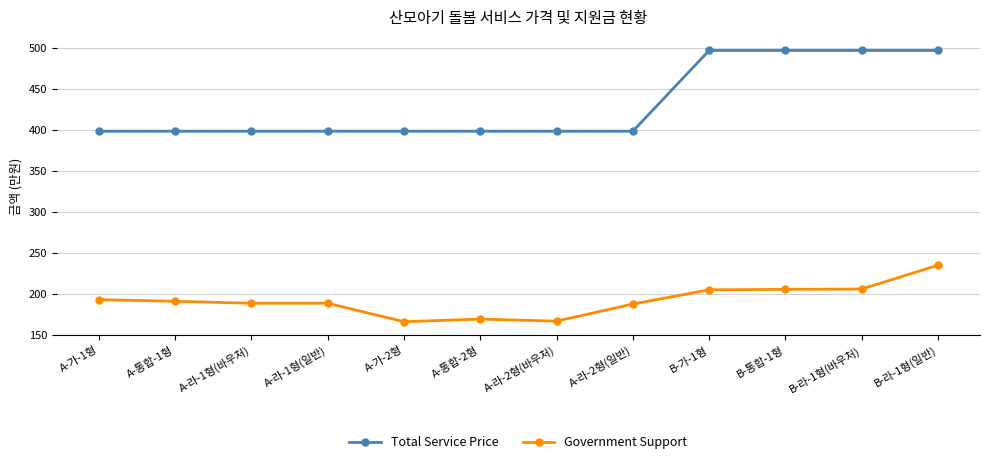

True or false: Total Service Price has a value of 496.8 at B-라-1형(바우처).

True